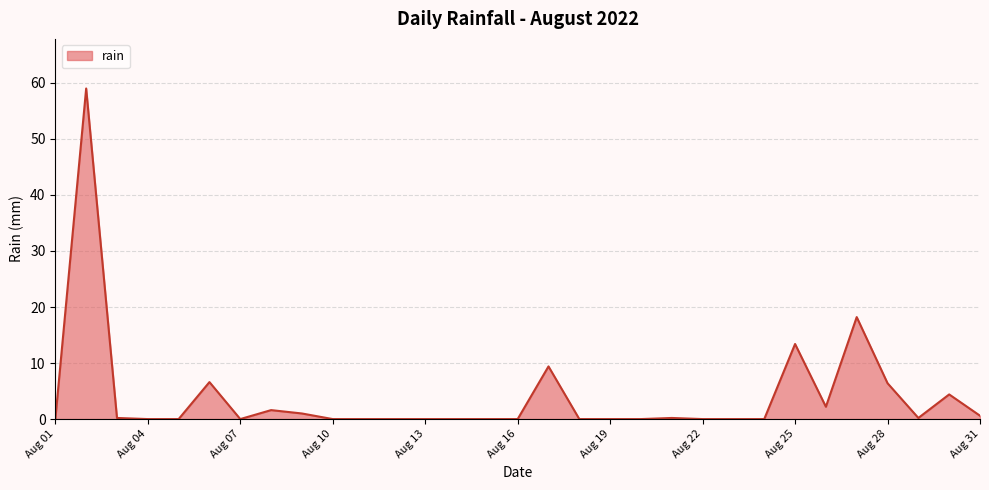

What is the difference between the maximum and minimum values?

59.0